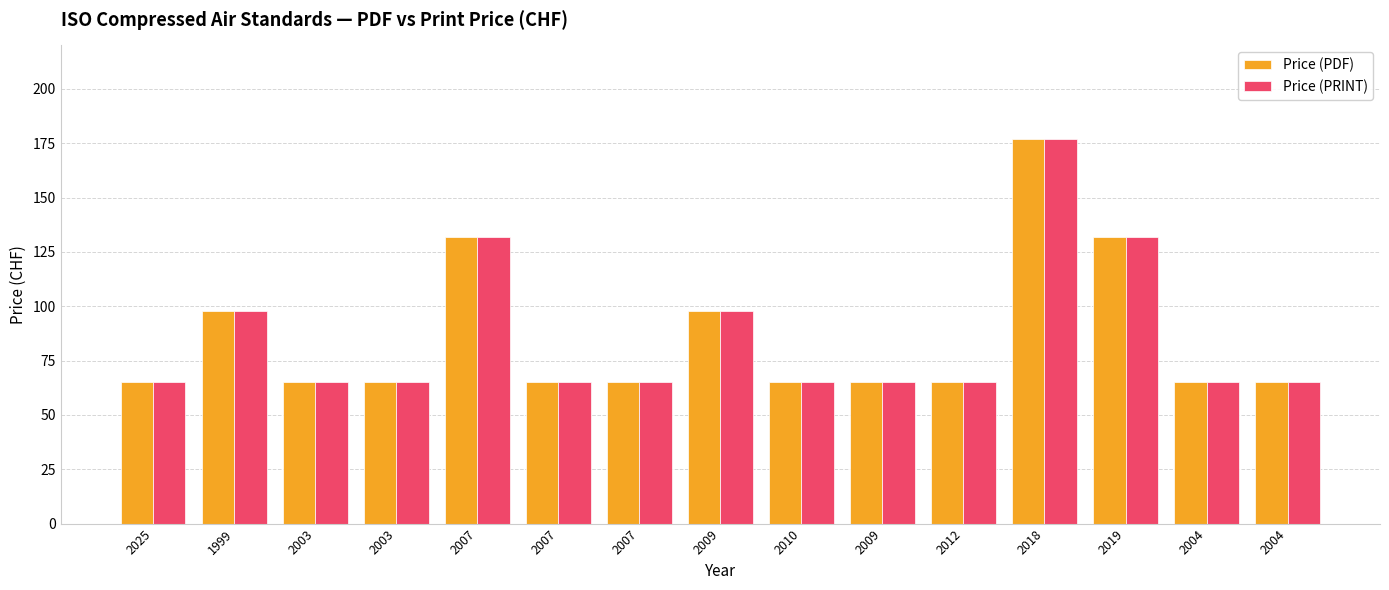

How many data points does each series have?

15